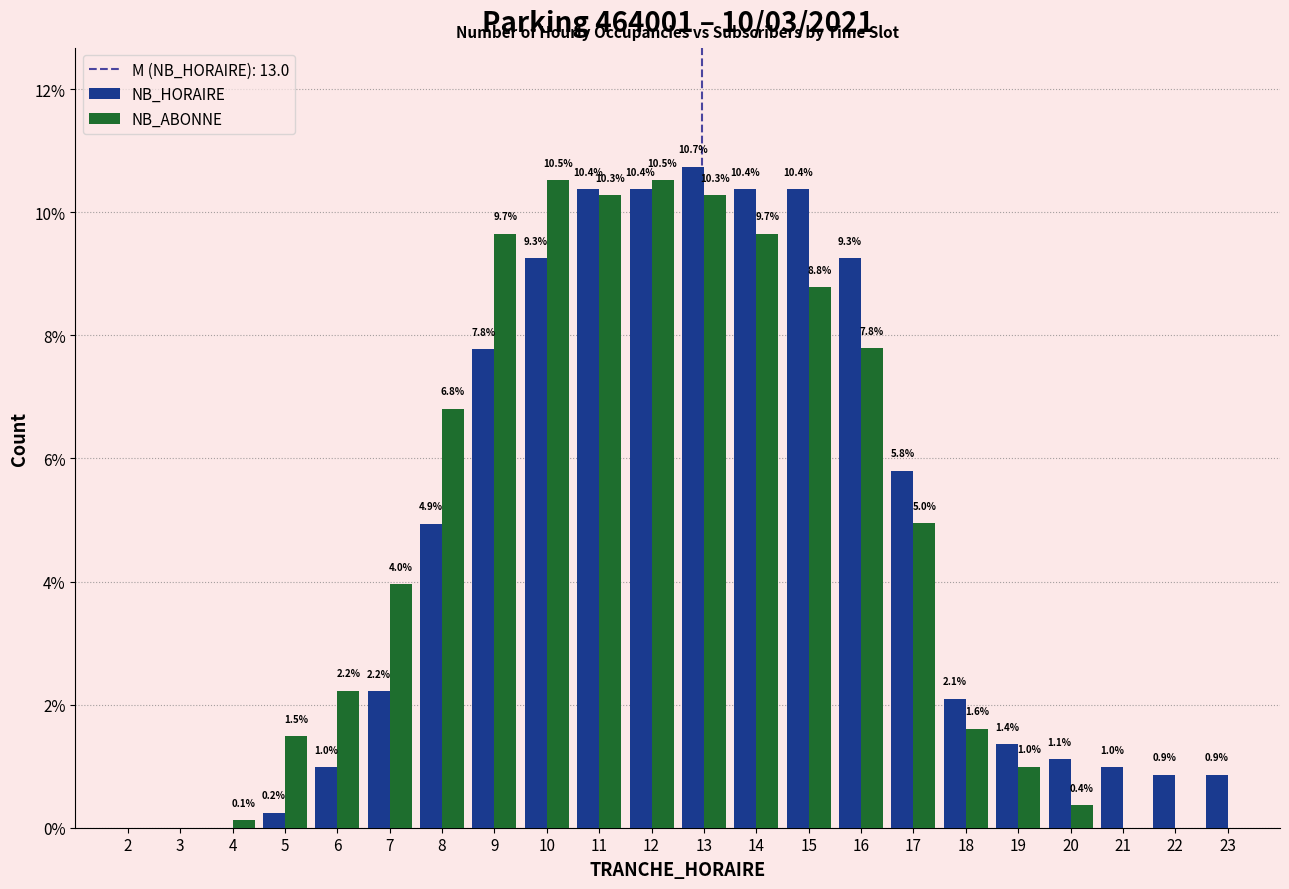

Reading left to right, what are all the values shown in this chart?

NB_HORAIRE: 2=0.0	3=0.0	4=0.0	5=0.2	6=1.0	7=2.2	8=4.9	9=7.8	10=9.3	11=10.4	12=10.4	13=10.7	14=10.4	15=10.4	16=9.3	17=5.8	18=2.1	19=1.4	20=1.1	21=1.0	22=0.9	23=0.9
NB_ABONNE: 2=0.0	3=0.0	4=0.1	5=1.5	6=2.2	7=4.0	8=6.8	9=9.7	10=10.5	11=10.3	12=10.5	13=10.3	14=9.7	15=8.8	16=7.8	17=5.0	18=1.6	19=1.0	20=0.4	21=0.0	22=0.0	23=0.0